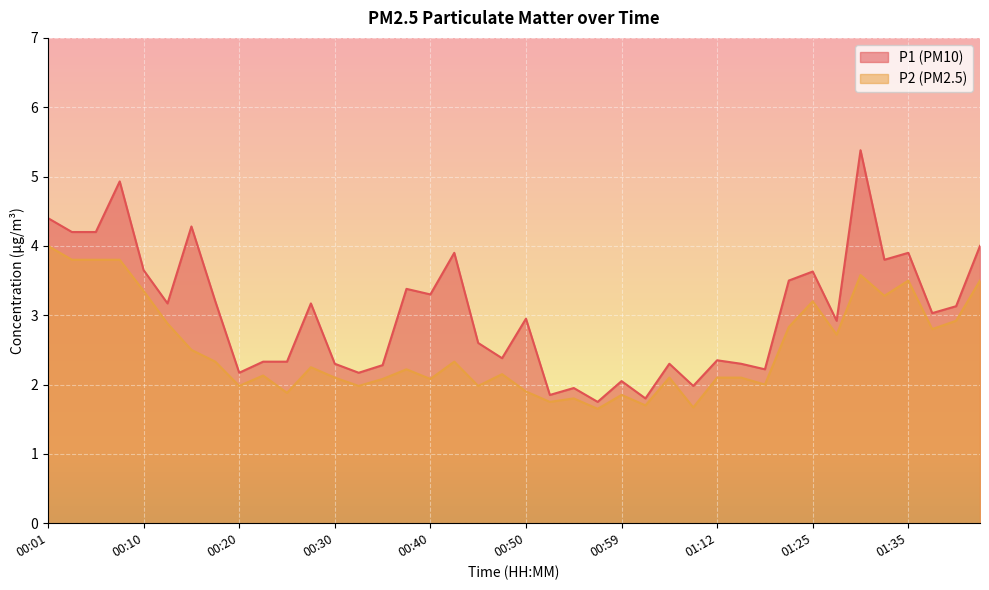

Rank the series by their average value, from highest to lowest.

P1, P2